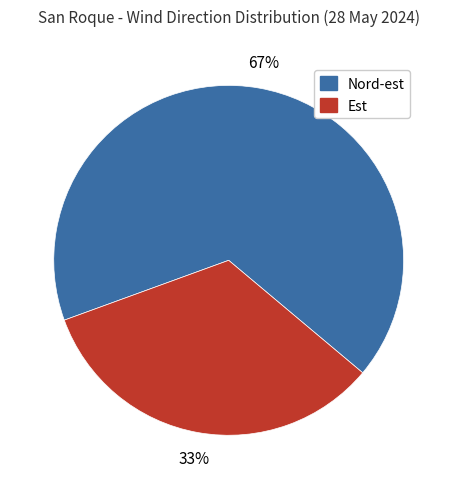

The Nord-est slice represents 67% of the pie. True or false?

True